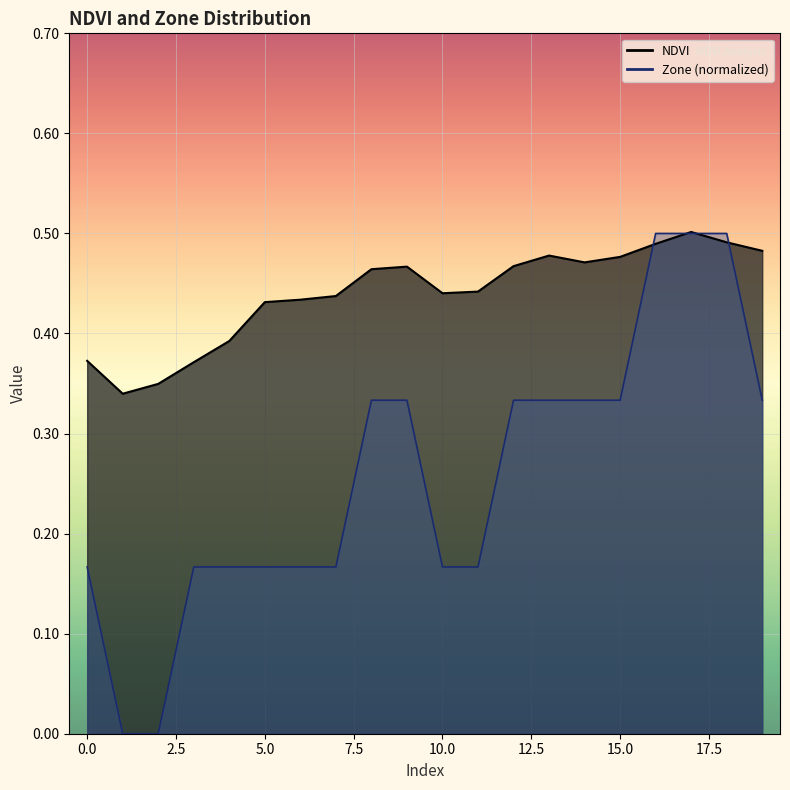

What is the difference between the maximum and minimum values in the Zone series?

0.5